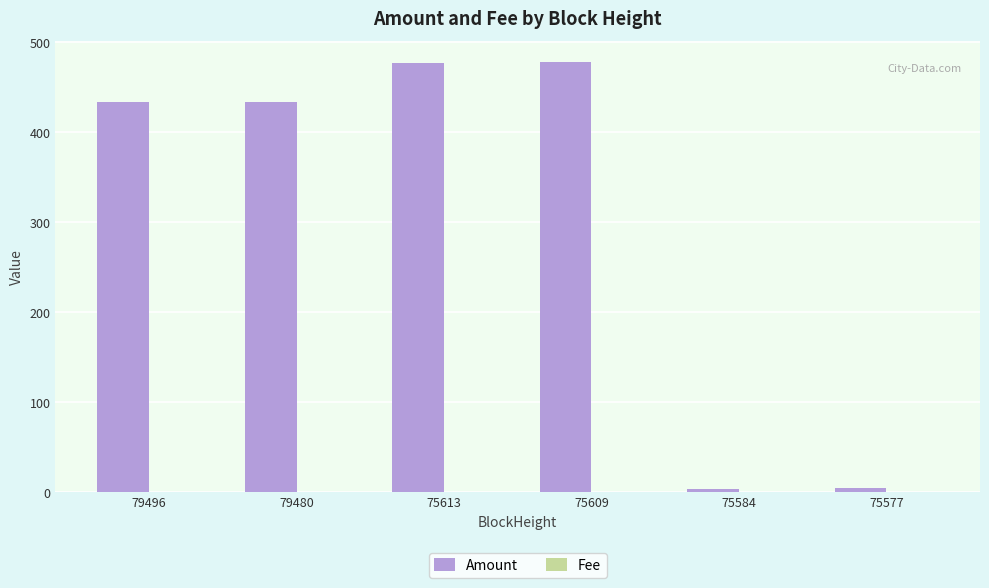

What is the sum of the Amount values at 75613 and 75577?

481.8